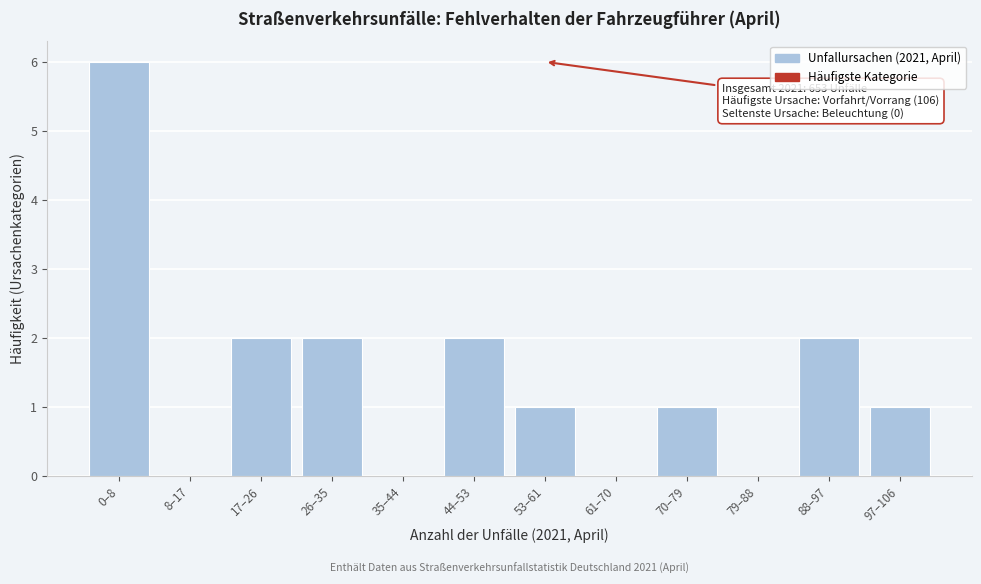

Reading left to right, transcribe all the data shown in this chart.

0–8=6	8–17=0	17–26=2	26–35=2	35–44=0	44–53=2	53–61=1	61–70=0	70–79=1	79–88=0	88–97=2	97–106=1